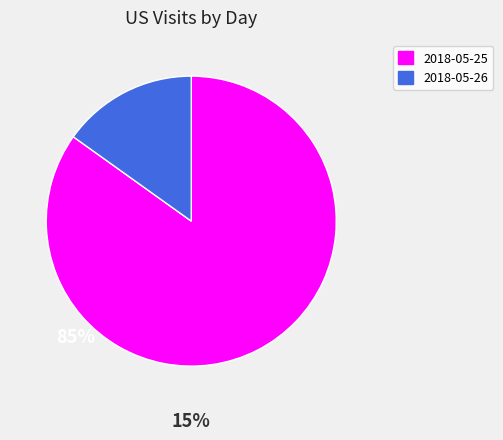

How many slices are in this pie chart?

2